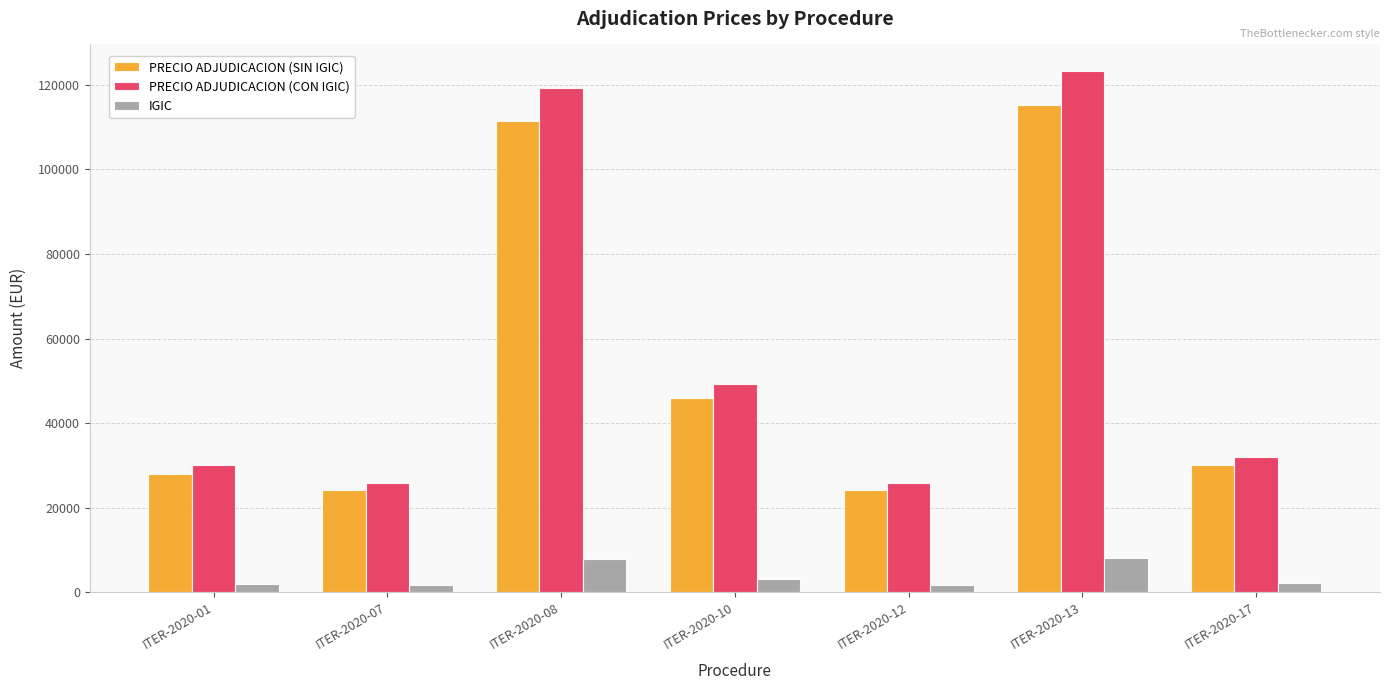

What is the sum of all PRECIO ADJUDICACION (CON IGIC) values?

405634.3